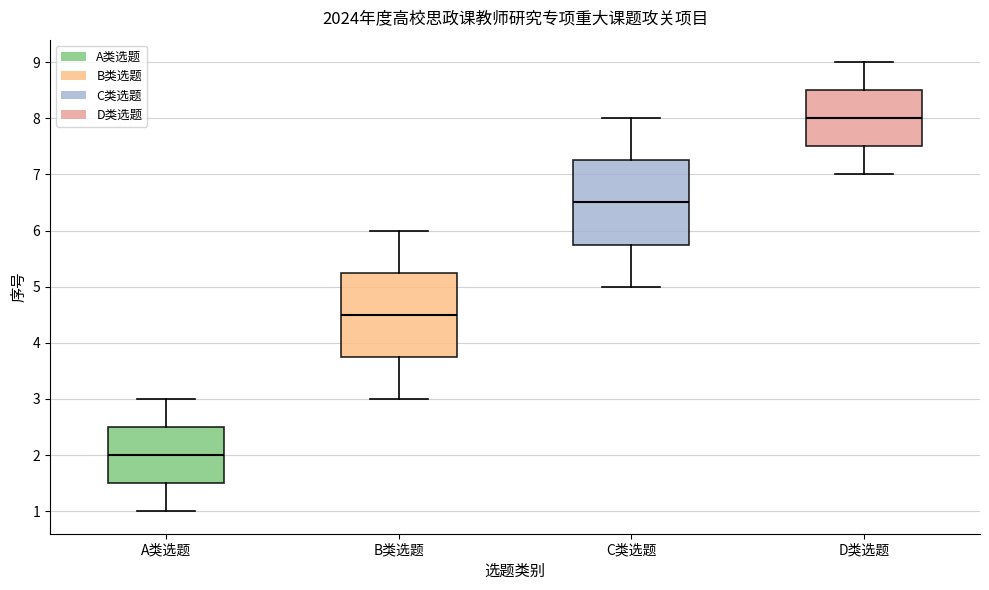

Which box's median line is the lowest?

A类选题